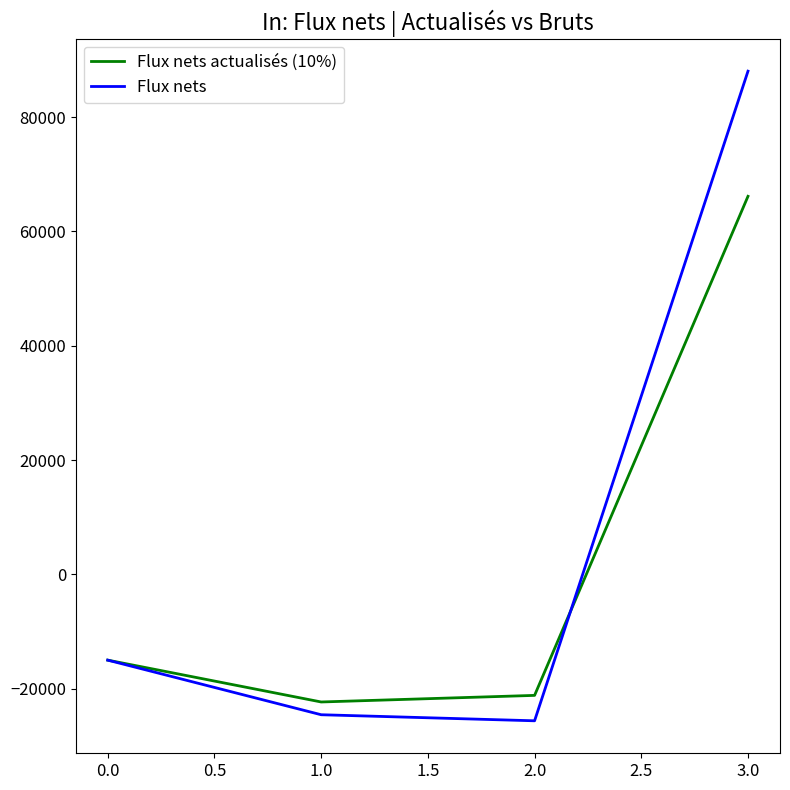

How many values in Flux nets are above zero?

1